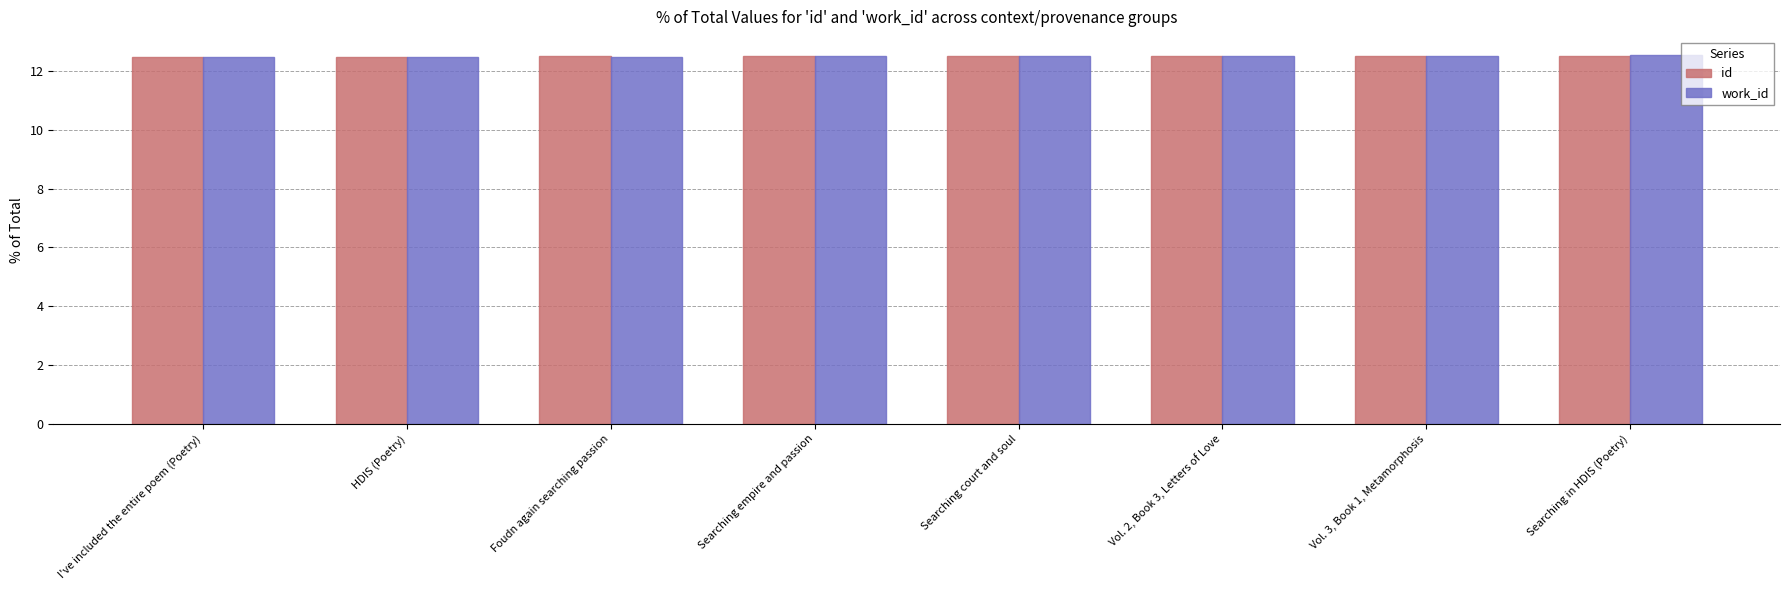

What is the label of the 7th bar from the right?

HDIS (Poetry)